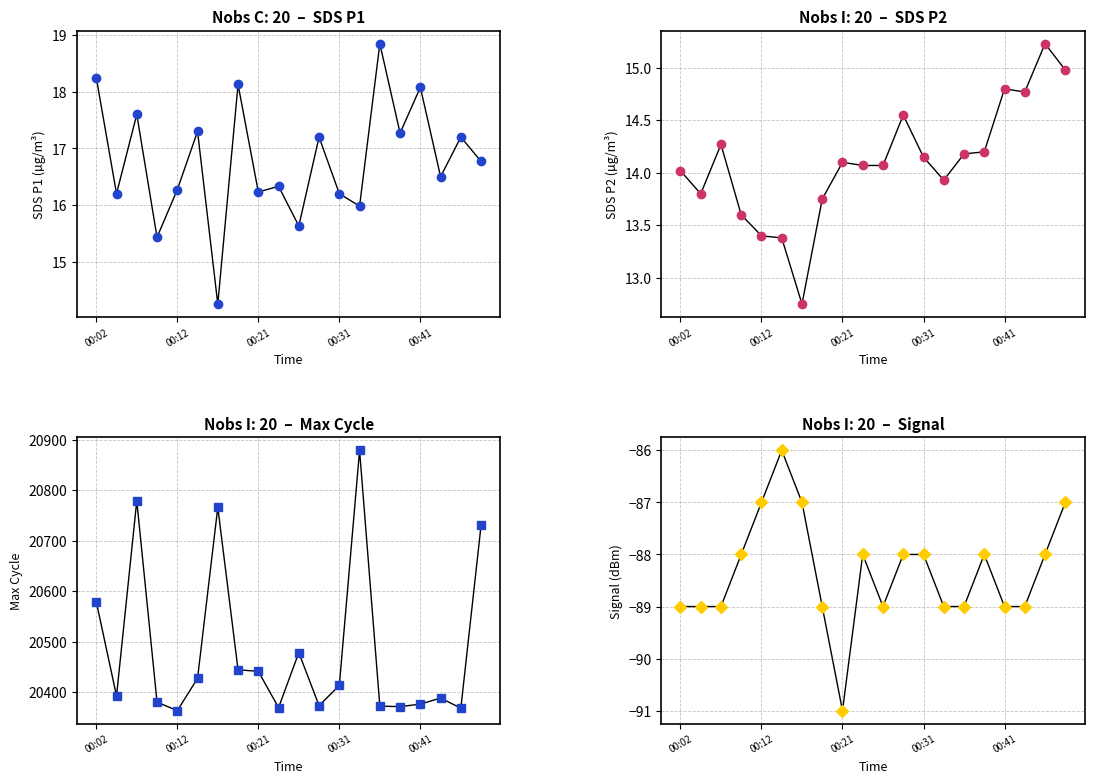

Where is the first local minimum for Signal?

00:21